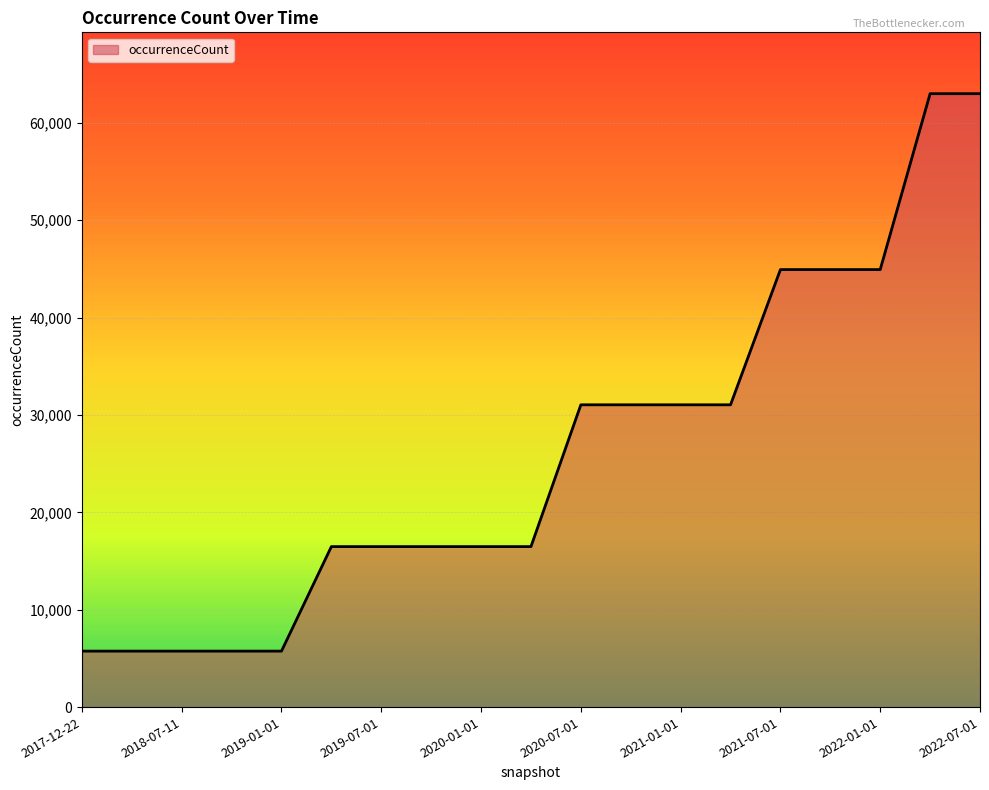

What is the difference between the maximum and minimum values?

57254